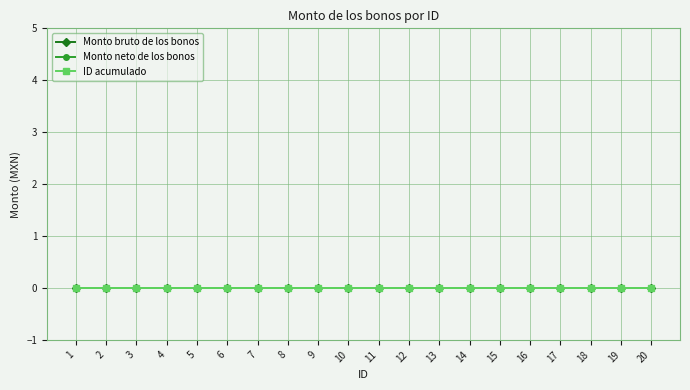

The ID series shows 1 at 1. True or false?

True